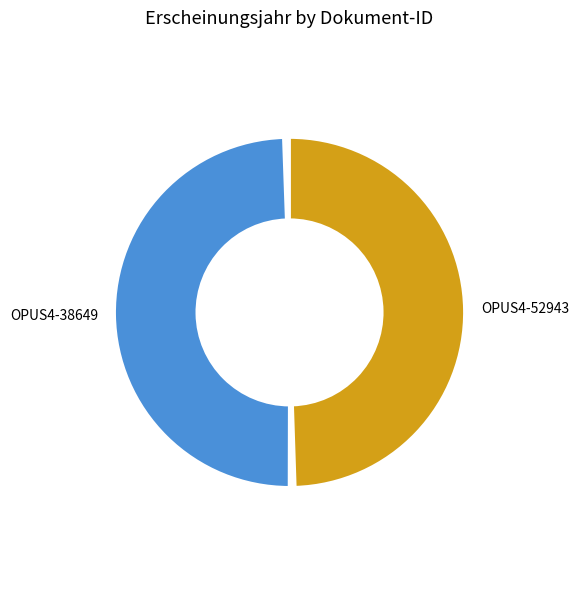

Rank the categories by value from lowest to highest.

OPUS4-38649, OPUS4-52943